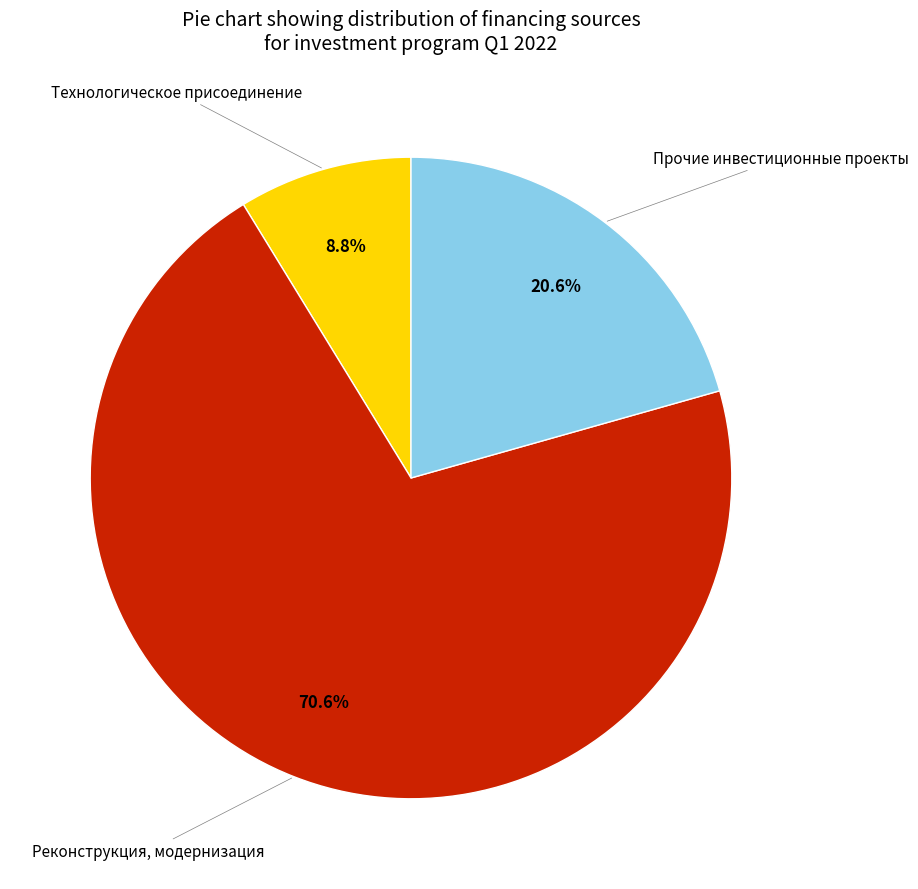

Does any single category account for the majority?

Yes